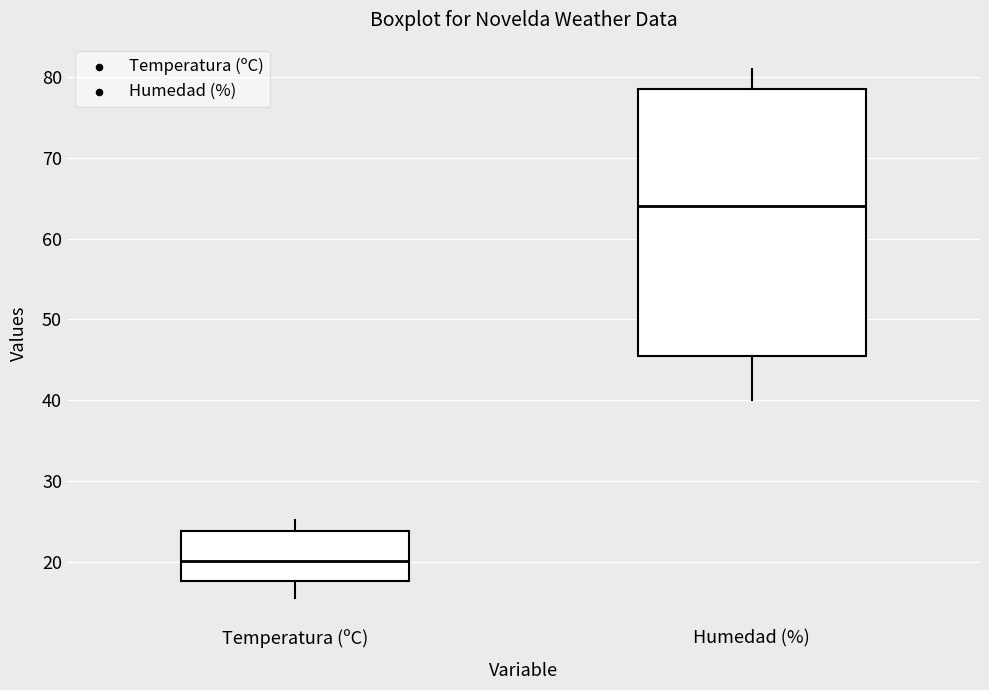

Which box is the tallest, from its lower edge to its upper edge?

Humedad (%)